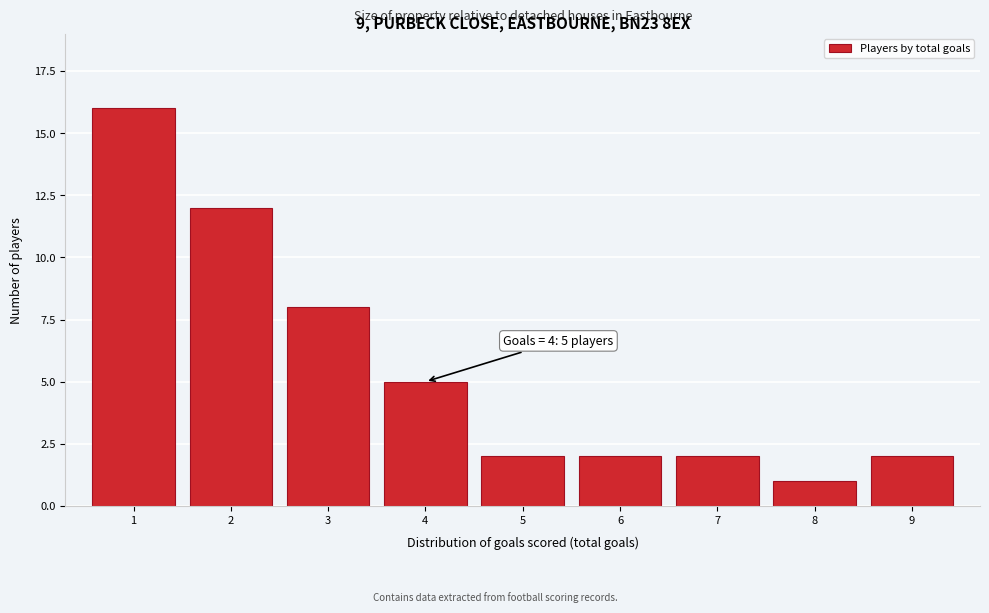

Reading right to left, what are all the values shown in this chart?

9=2	8=1	7=2	6=2	5=2	4=5	3=8	2=12	1=16